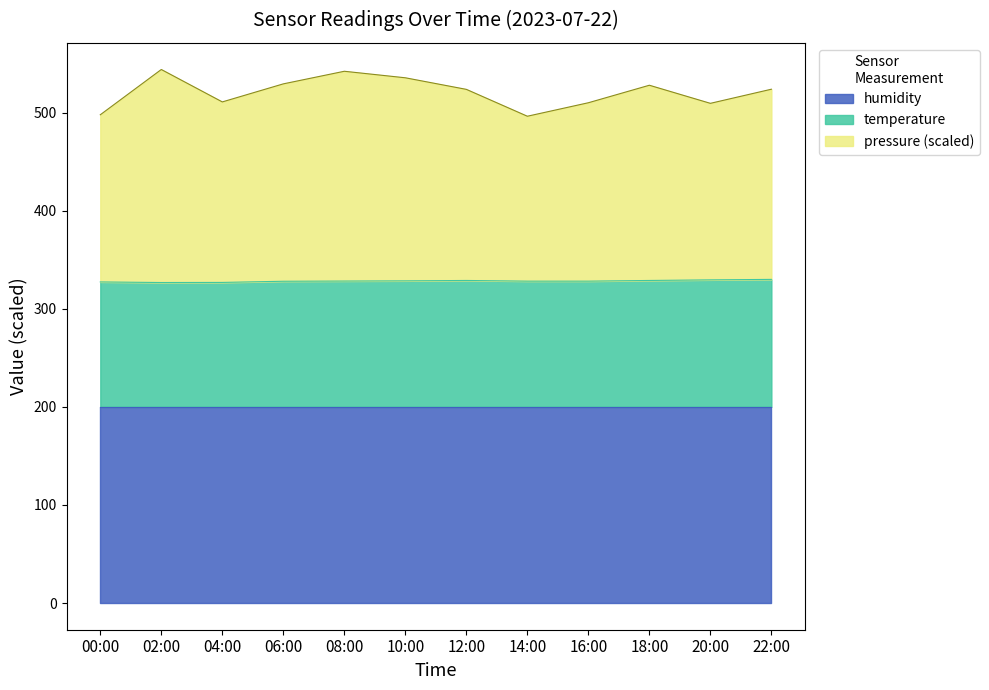

How many data points does each series have?

12